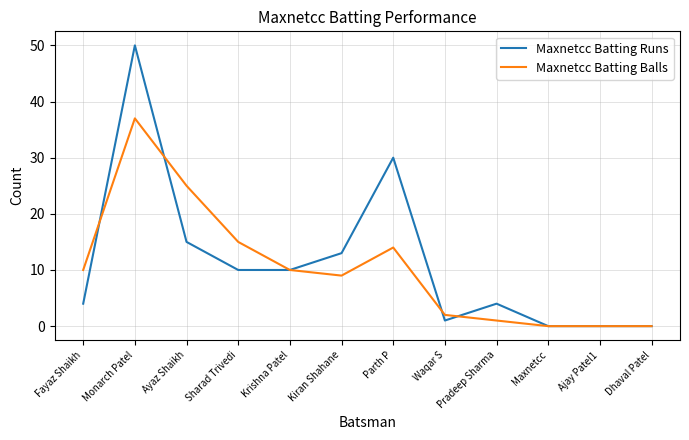

Where does the Maxnetcc Batting Runs series first go above 10?

Monarch Patel